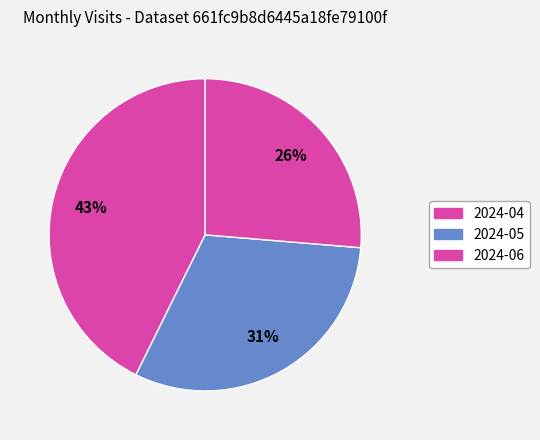

Is 2024-06 the majority of the pie?

No